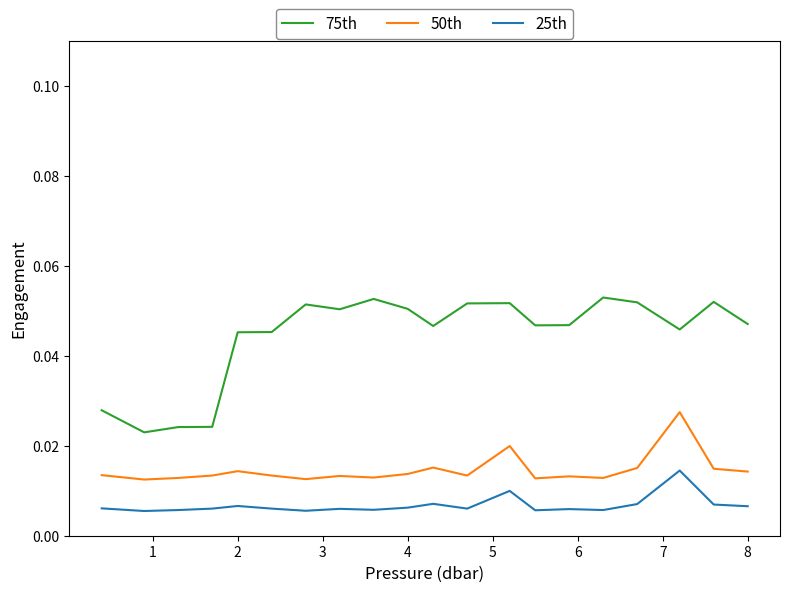

Which series has the widest spread of values?

75th